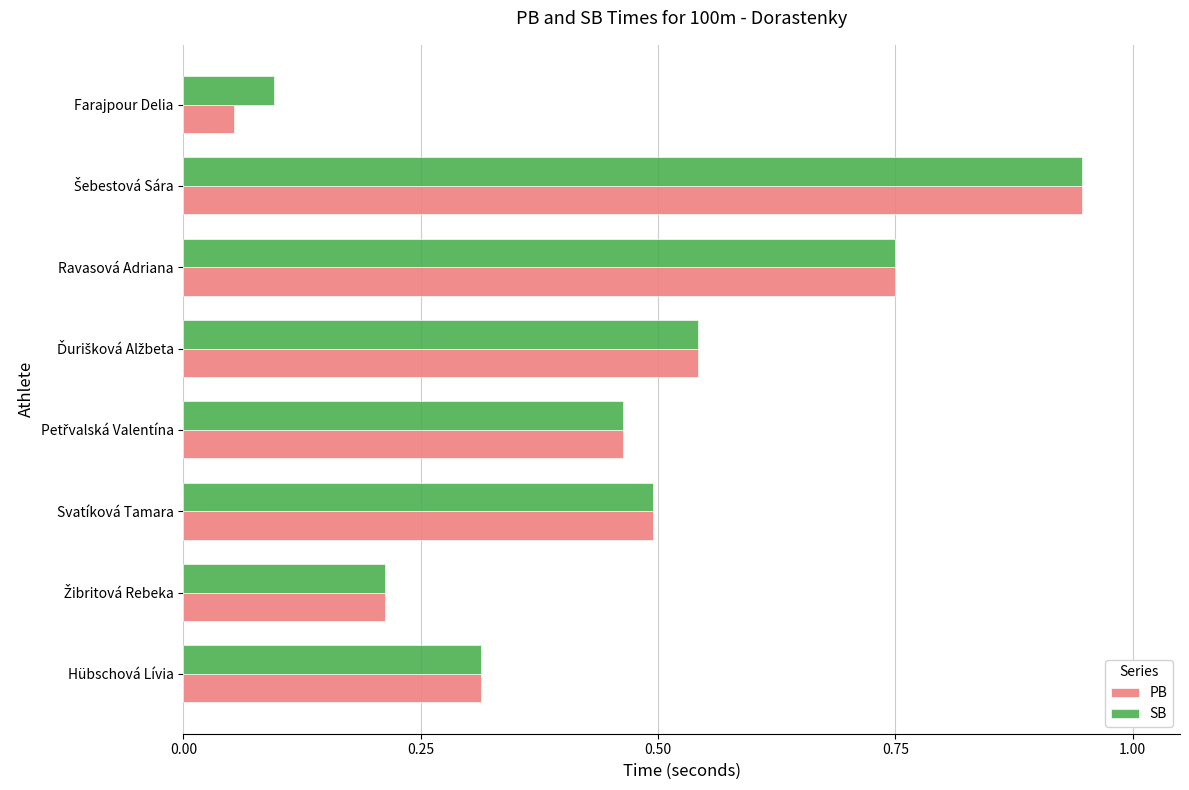

What is the total value across all series at Svatíková Tamara?

1.0